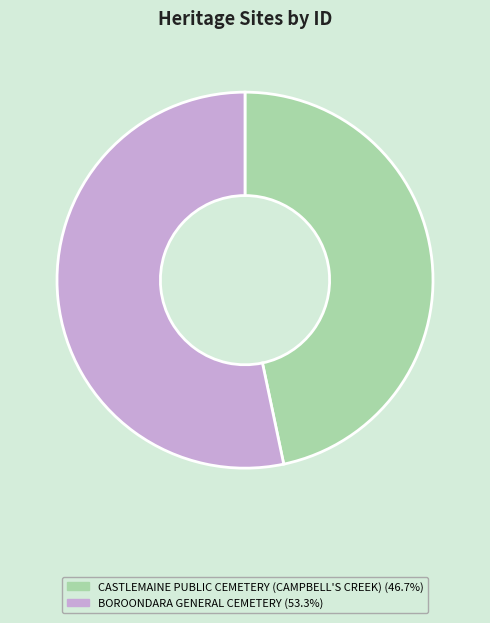

Which has a higher value, CASTLEMAINE PUBLIC CEMETERY (CAMPBELL'S CREEK) or BOROONDARA GENERAL CEMETERY?

BOROONDARA GENERAL CEMETERY